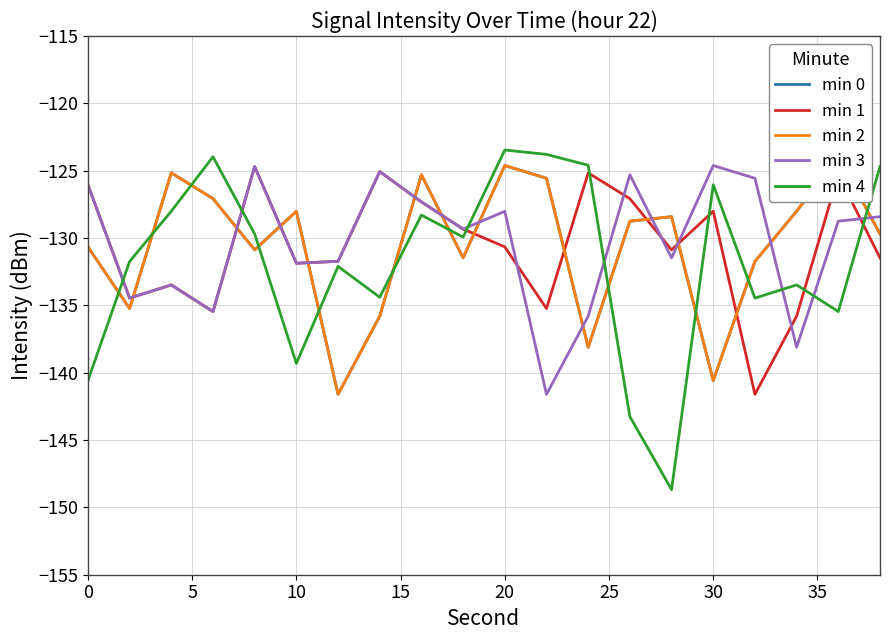

The value of min 2 at 40 is -27.6. True or false?

False